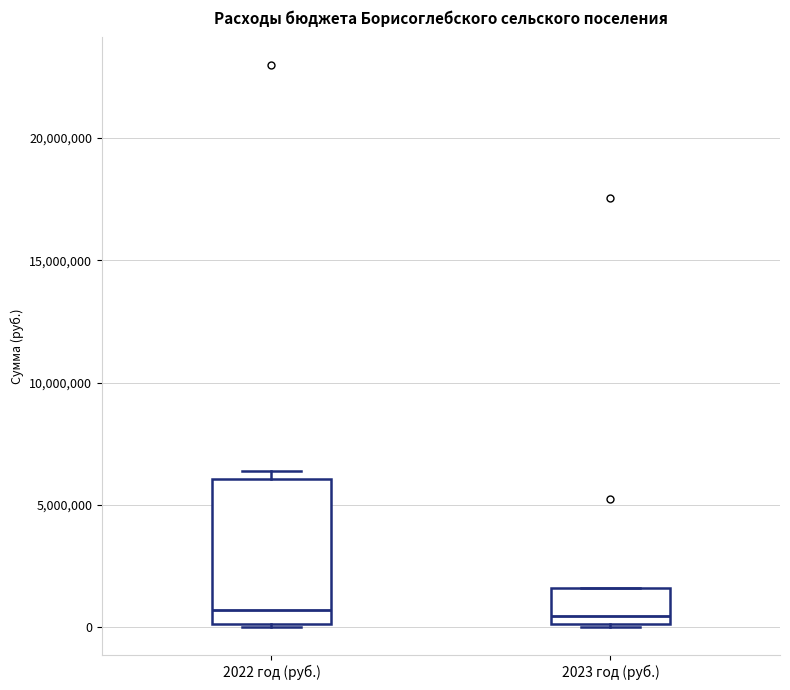

Where is the upper edge of the box for 2023 год (руб.) on the y-axis? The values are not printed on the chart, so give them approximately, as read against the axis.

1500000